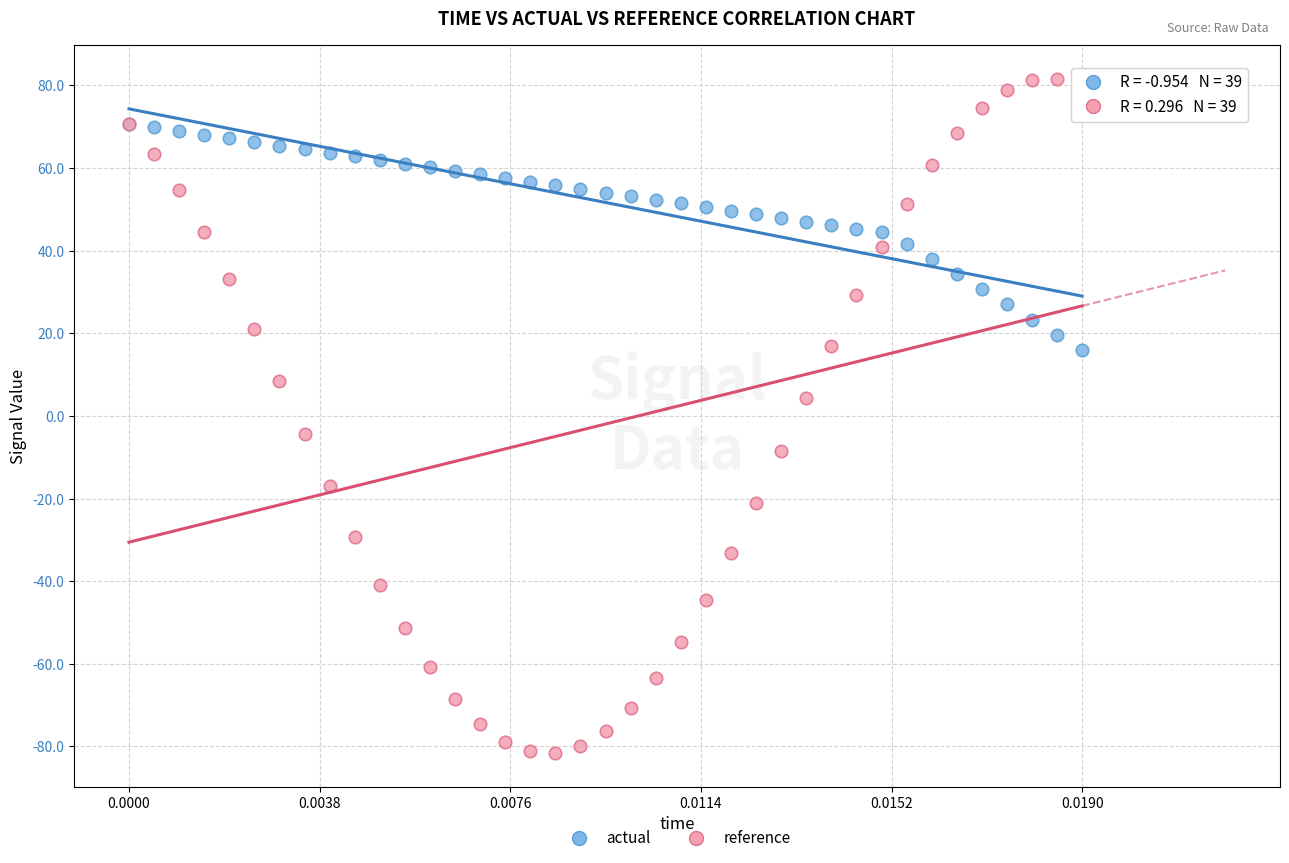

What are all the series names shown in the legend?

actual, reference